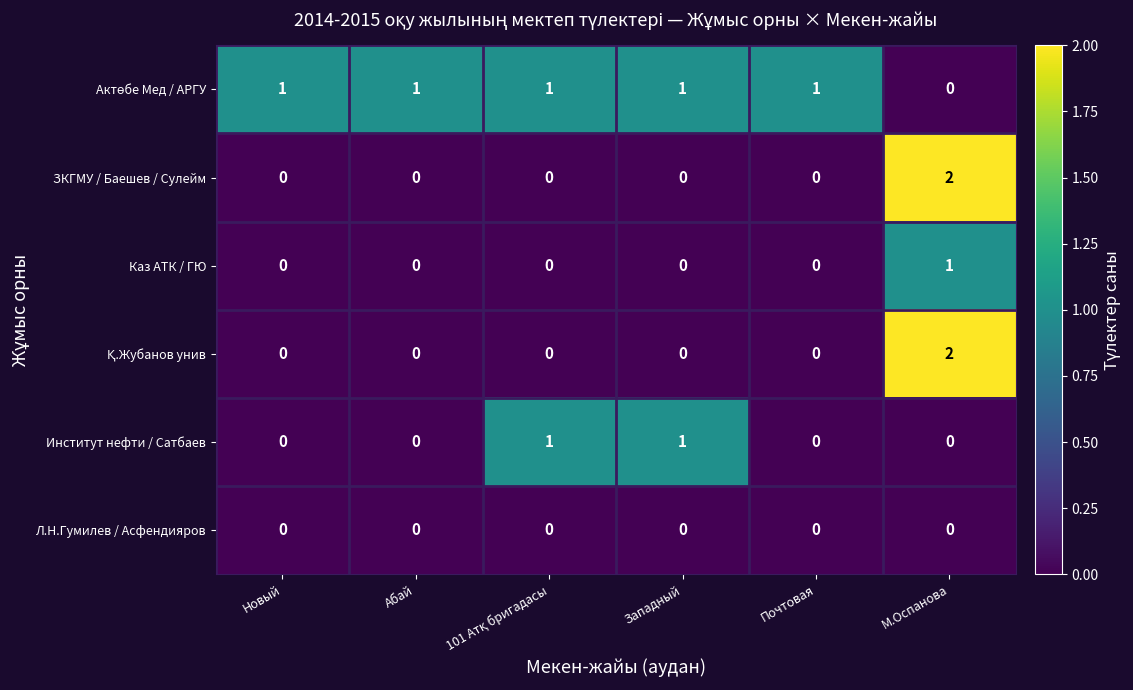

How many positive values does the Каз АТК / ГЮ series have?

1